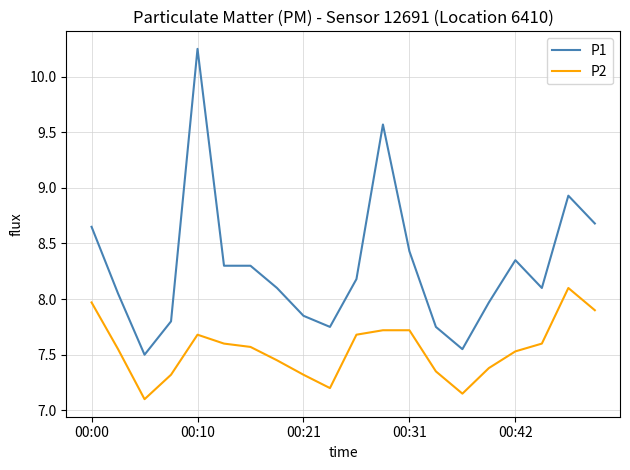

True or false: P1 and P2 intersect in this chart.

False